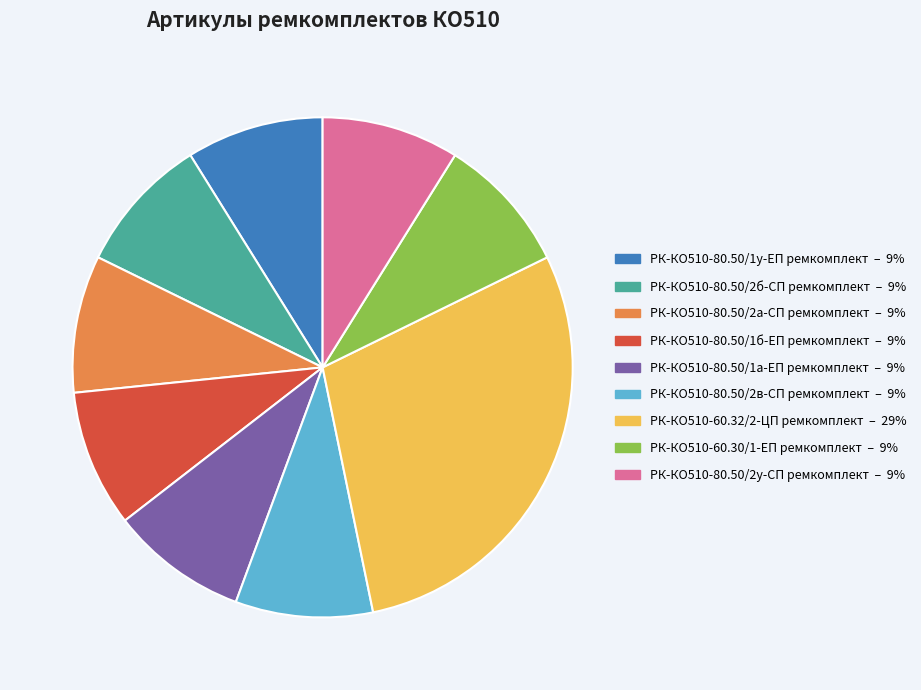

Which category has the biggest portion of the pie?

РК-КО510-60.32/2-ЦП ремкомплект